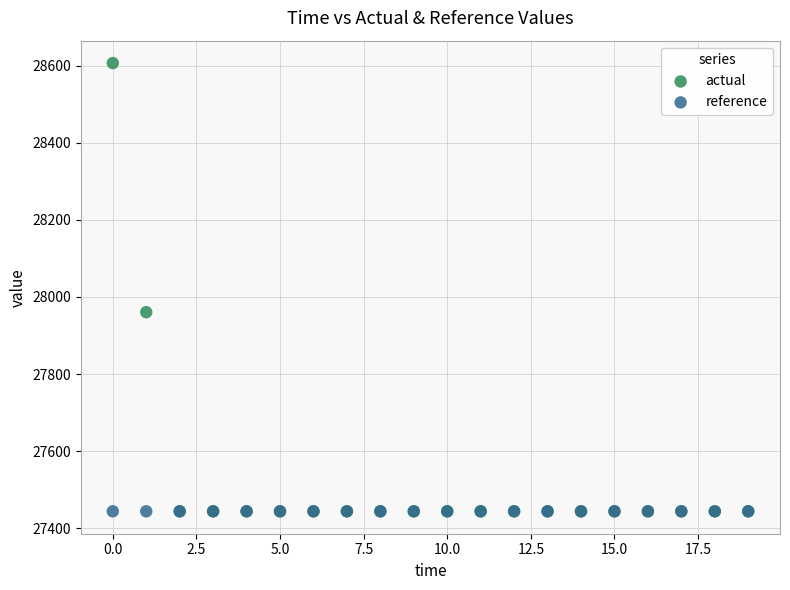

Across all series, what Y value is closest to 28025?

27960.5